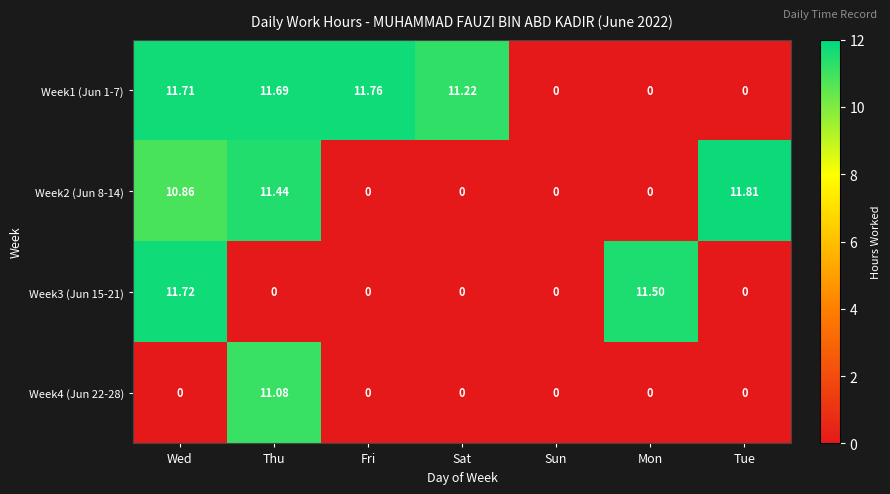

Which series changed the most between Wed and Sat?

Week3 (Jun 15-21)